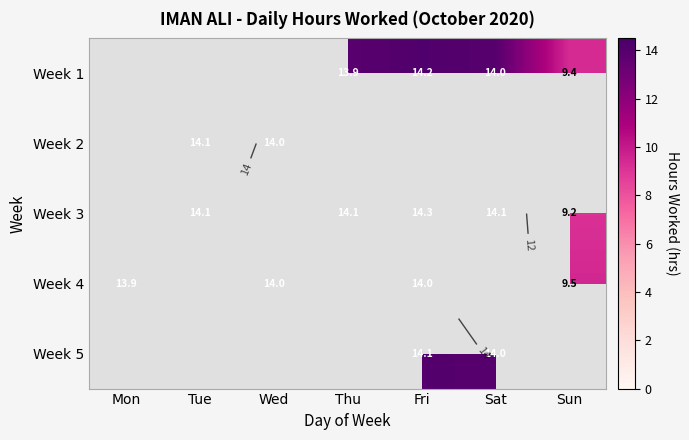

Rank the series by their maximum value, from highest to lowest.

Week 3, Week 1, Week 2, Week 5, Week 4